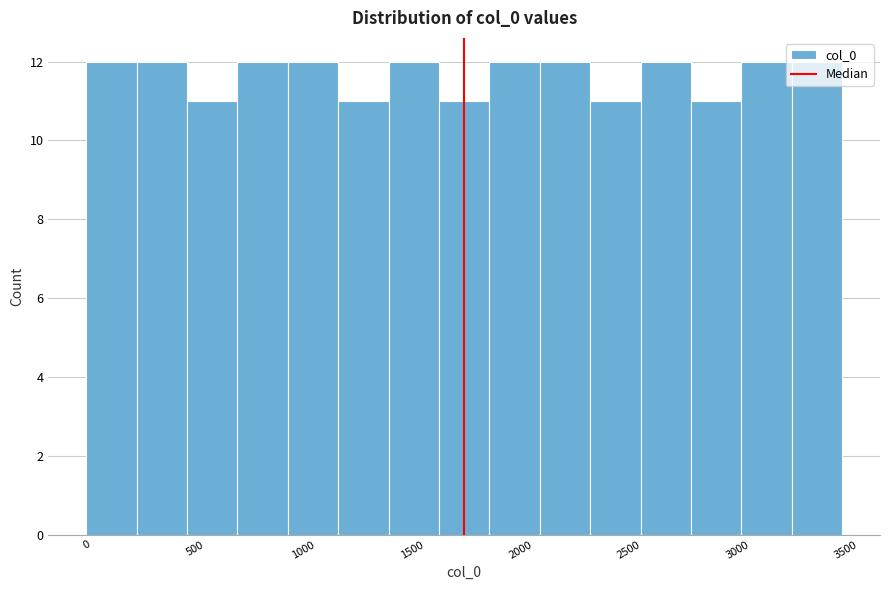

Reading left to right, transcribe this chart: for each bar, give the range it covers on the x-axis and its height. Neither the bar edges nor the heights are printed on the chart, so give them approximately, as read against the axes.

0 to 250: 12
250 to 450: 12
450 to 700: 11
700 to 950: 12
950 to 1150: 12
1150 to 1400: 11
1400 to 1650: 12
1650 to 1850: 11
1850 to 2100: 12
2100 to 2300: 12
2300 to 2550: 11
2550 to 2800: 12
2800 to 3000: 11
3000 to 3250: 12
3250 to 3500: 12